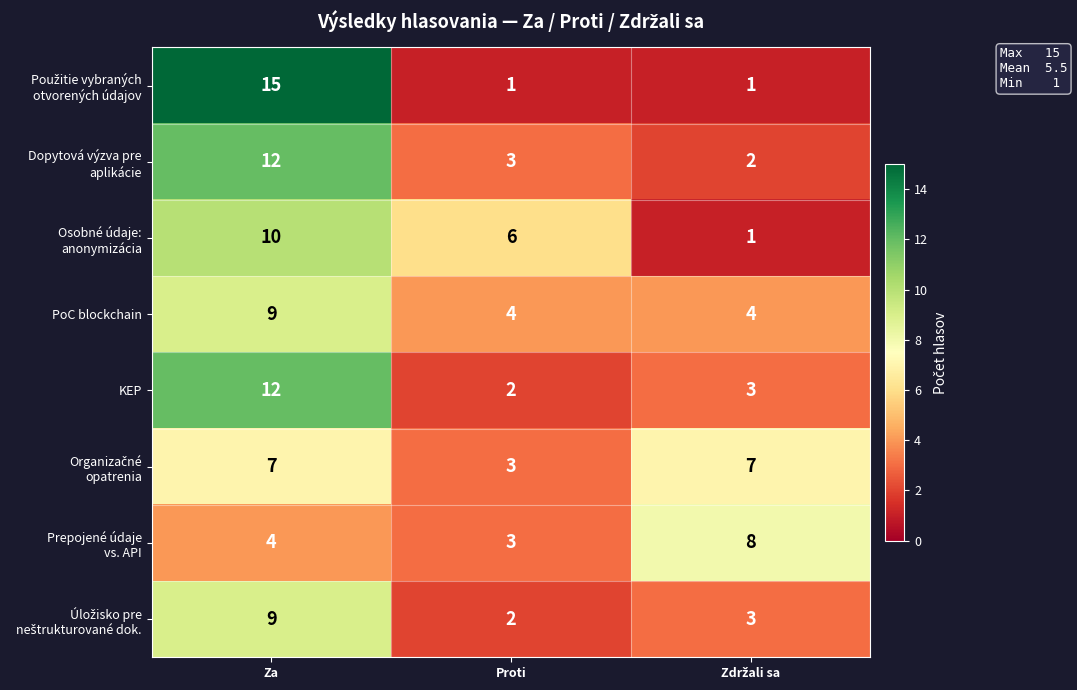

Count the PoC blockchain values in the range 4 to 9.

3